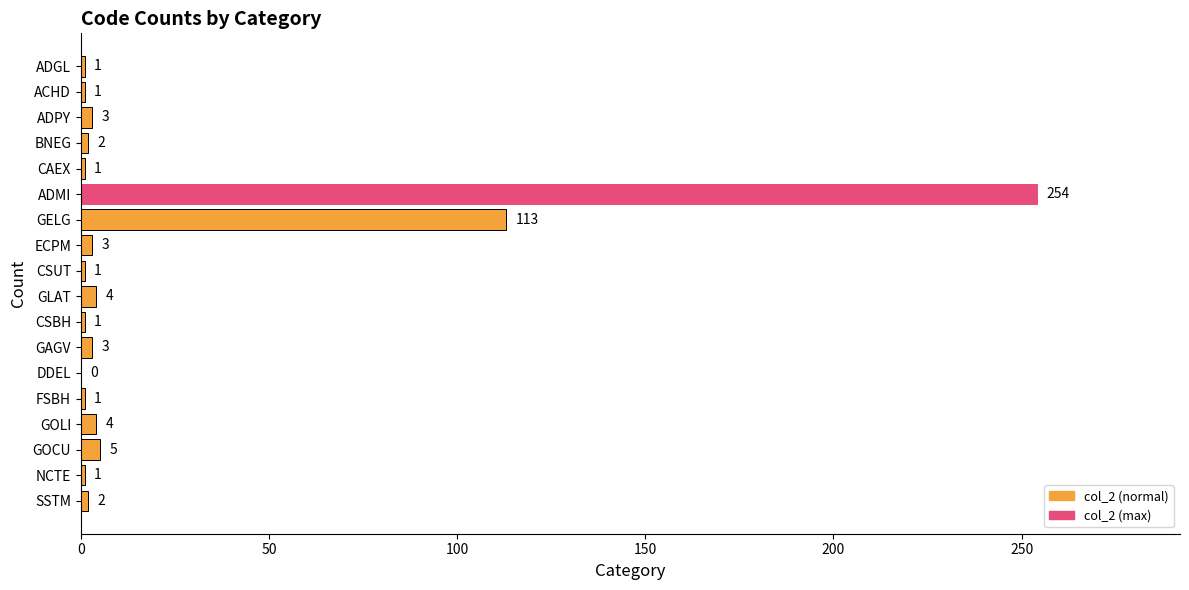

The chart shows a value of 3 at ADPY. True or false?

True